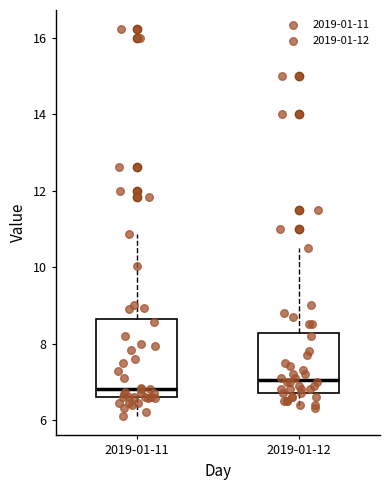

Reading left to right, transcribe this box plot: for each box, give where its median line is, the range the box spans, and where its two whiskers end, as read against the y-axis. The values are not printed on the chart, so give them approximately, as read against the axis.

2019-01-11: median 6.8, box 6.6 to 8.6, whiskers 6.2 to 10.8
2019-01-12: median 7.0, box 6.8 to 8.2, whiskers 6.4 to 10.6